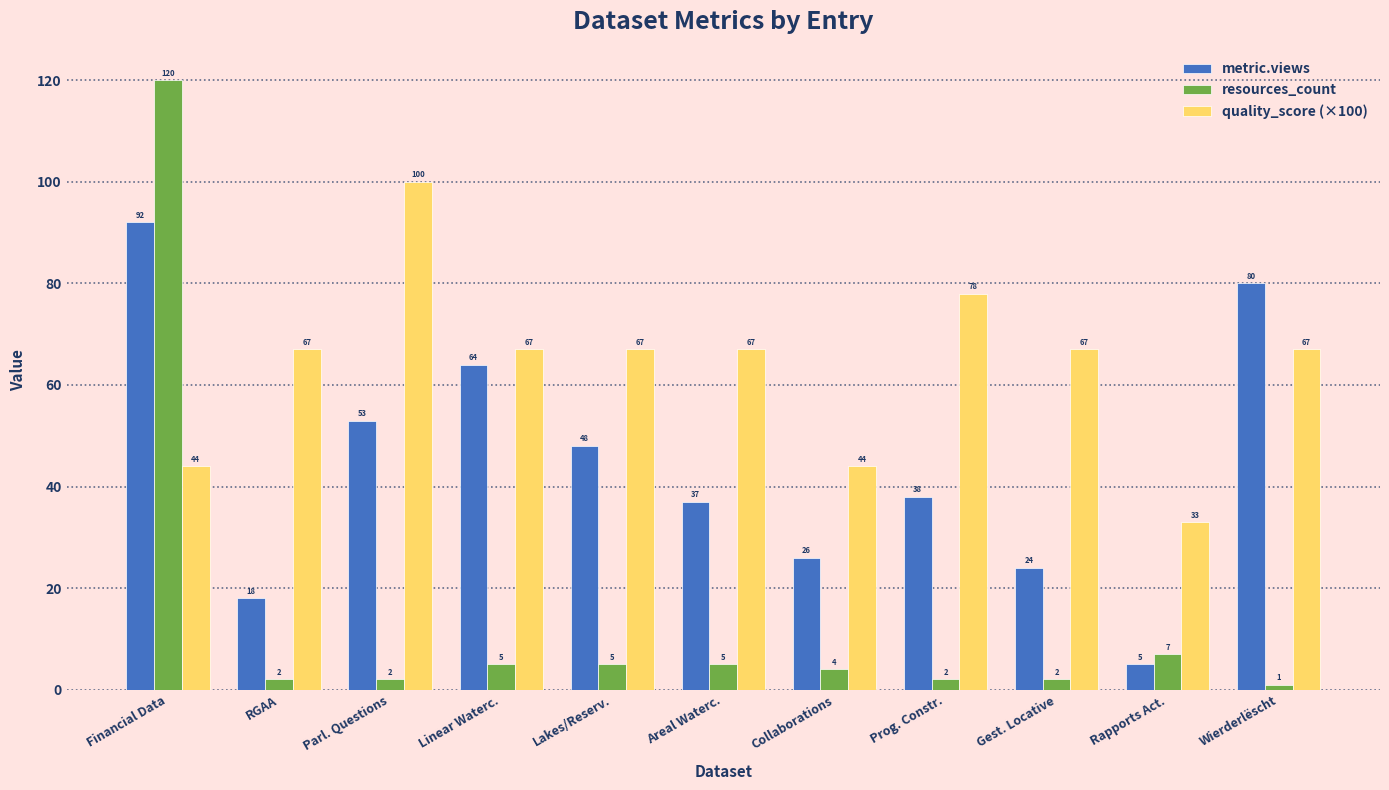

What is the average value of the metric.views series?

44